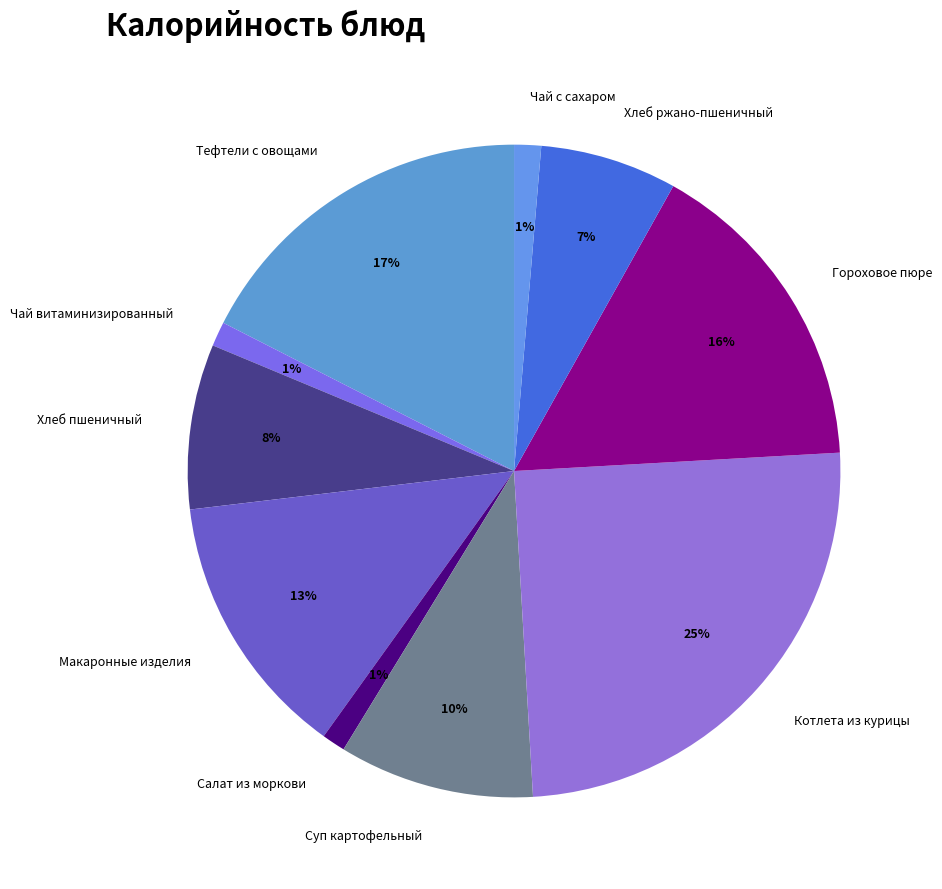

Which has a higher value, Макаронные изделия or Хлеб пшеничный?

Макаронные изделия